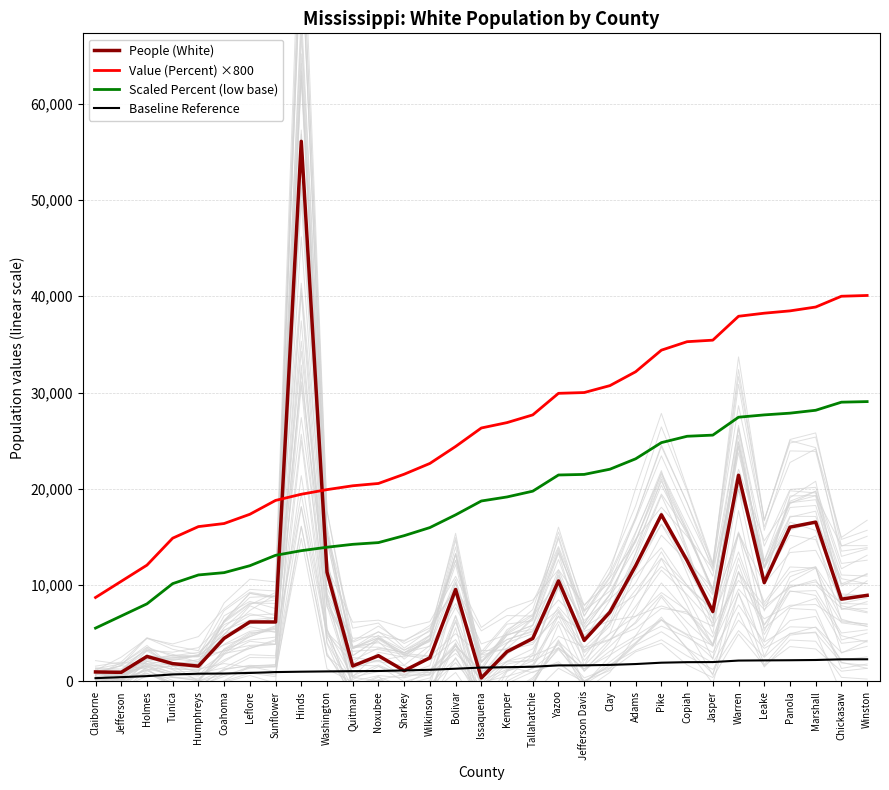

At how many categories does at least one series exceed 44162?

1